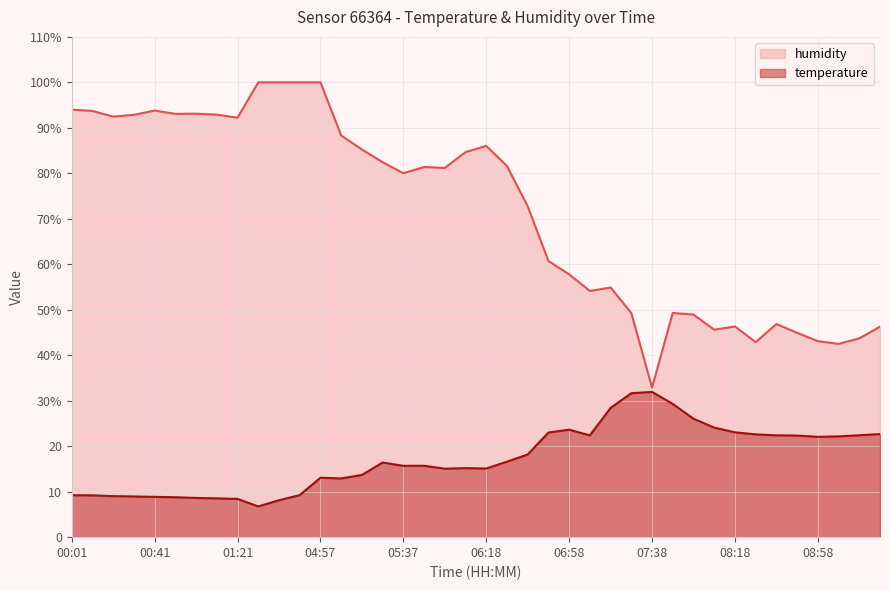

What is the maximum value for temperature?

31.9